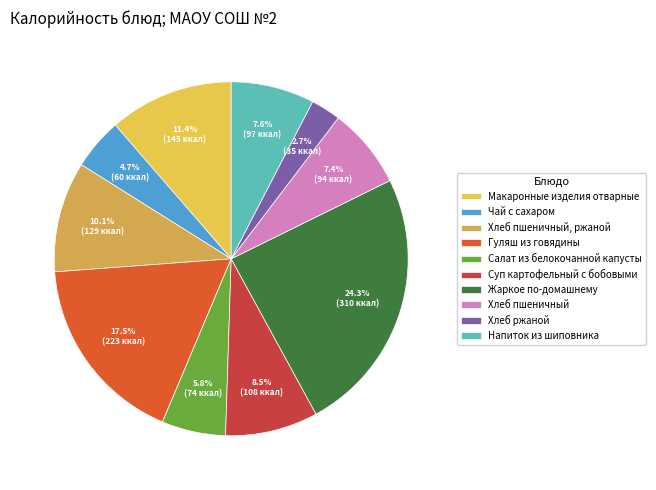

What is the ratio of the value at Напиток из шиповника to the value at Хлеб пшеничный, ржаной?

0.8